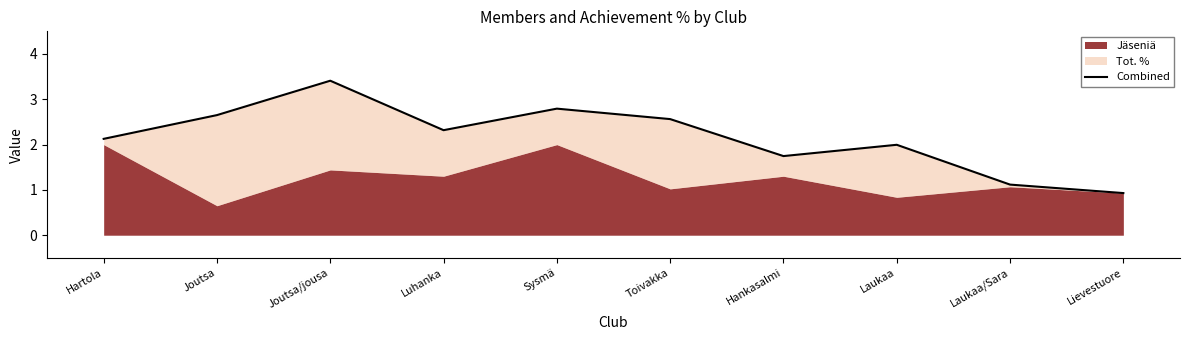

Rank the categories by value from highest to lowest.

Joutsa/jousa, Sysmä, Joutsa, Toivakka, Luhanka, Hartola, Laukaa, Hankasalmi, Laukaa/Sara, Lievestuore